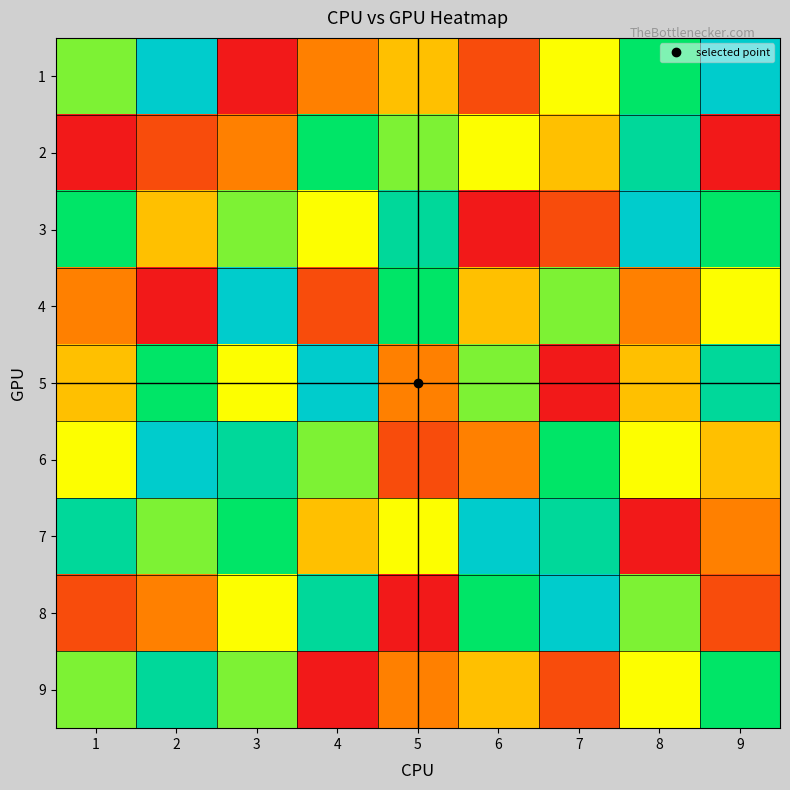

Reading left to right, list all the values displayed in this chart.

1: 1=6	2=9	3=1	4=3	5=4	6=2	7=5	8=7	9=9
2: 1=1	2=2	3=3	4=7	5=6	6=5	7=4	8=8	9=1
3: 1=7	2=4	3=6	4=5	5=8	6=1	7=2	8=9	9=7
4: 1=3	2=1	3=9	4=2	5=7	6=4	7=6	8=3	9=5
5: 1=4	2=7	3=5	4=9	5=3	6=6	7=1	8=4	9=8
6: 1=5	2=9	3=8	4=6	5=2	6=3	7=7	8=5	9=4
7: 1=8	2=6	3=7	4=4	5=5	6=9	7=8	8=1	9=3
8: 1=2	2=3	3=5	4=8	5=1	6=7	7=9	8=6	9=2
9: 1=6	2=8	3=6	4=1	5=3	6=4	7=2	8=5	9=7